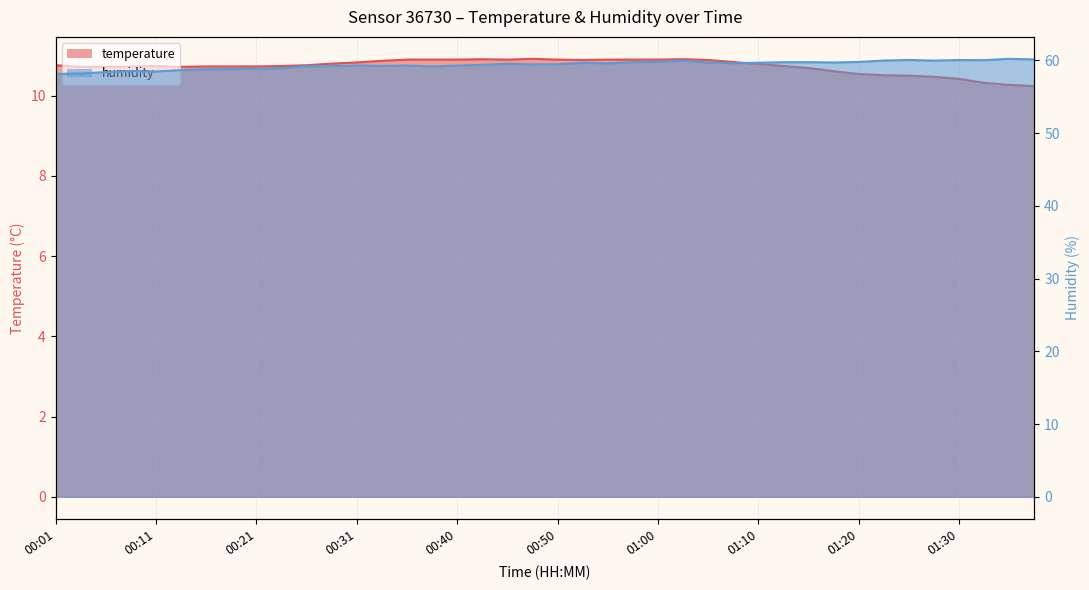

How many temperature values are between 10 and 11?

40